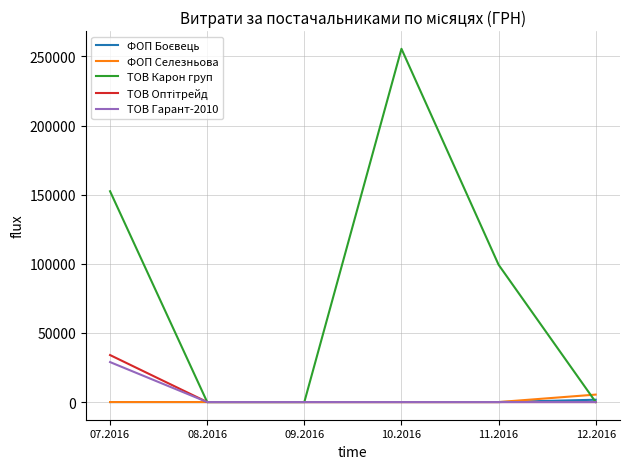

At which category is the sum across all series the highest?

10.2016